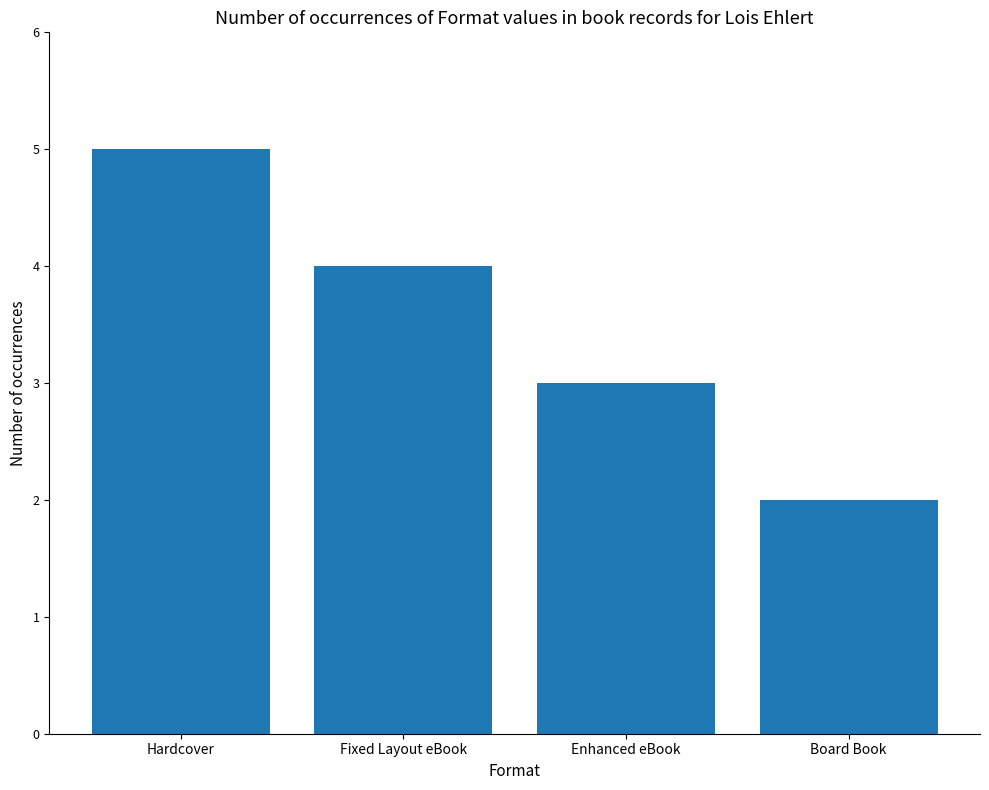

What is the difference between the second highest and second lowest values?

1